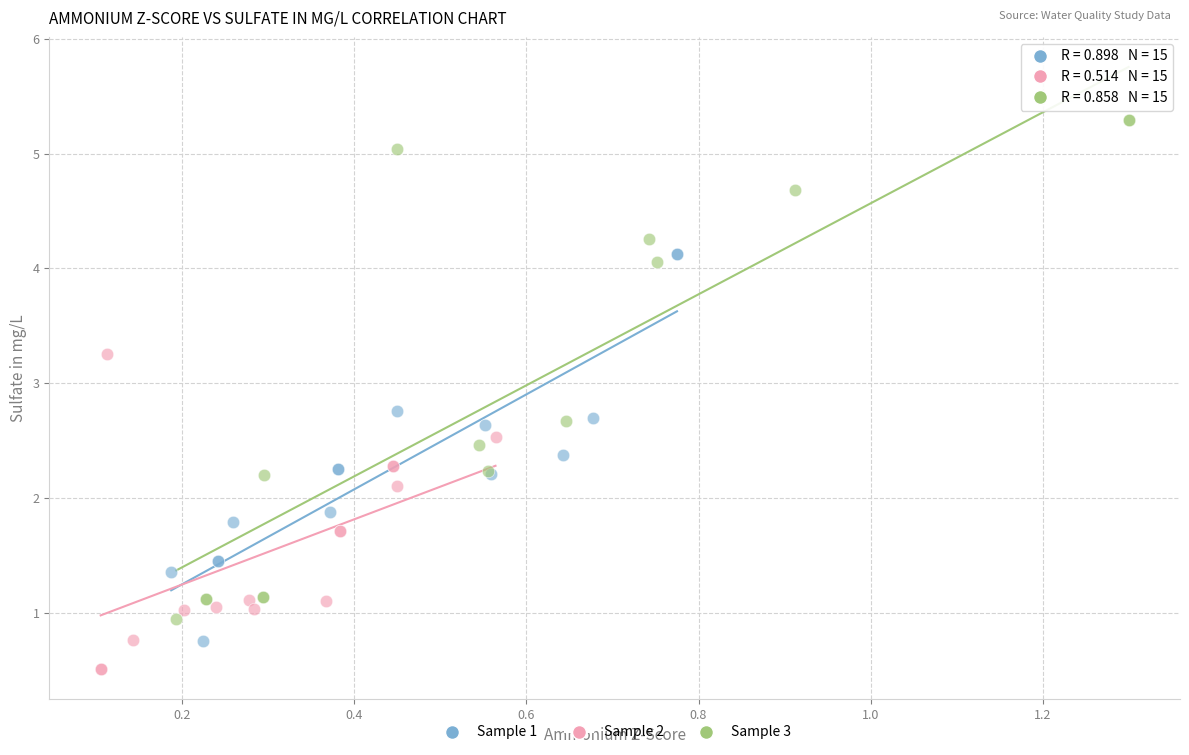

Which series contains the lowest Y value?

Sample 2